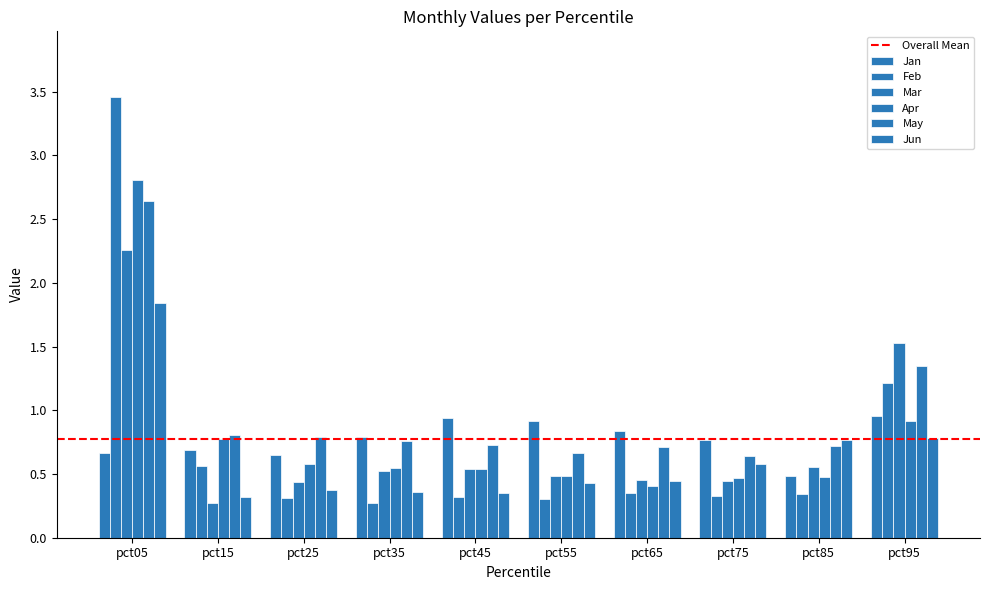

What is the value of the Apr bar at the 10th from the left?

0.9